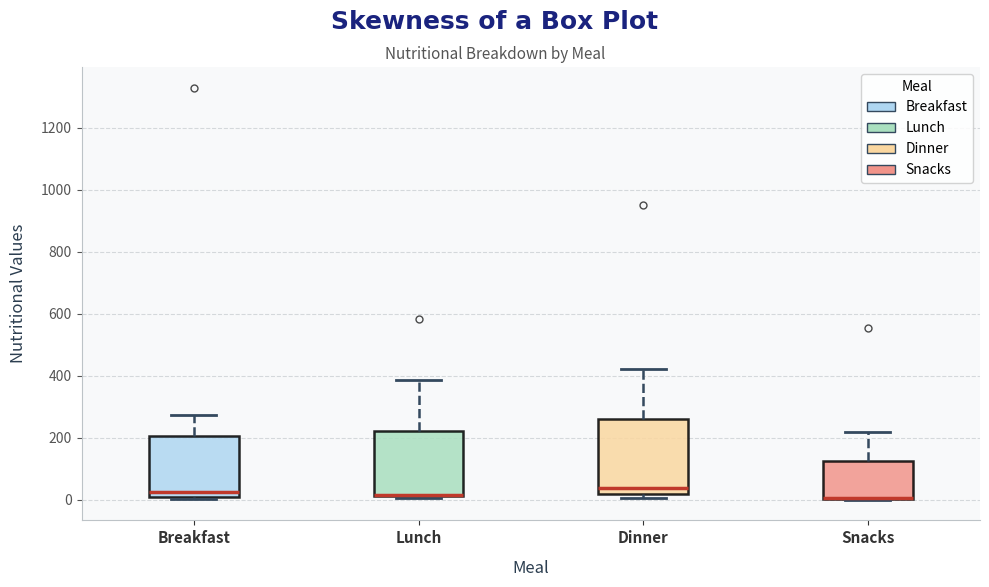

Where is the lower edge of the box for Breakfast on the y-axis? The values are not printed on the chart, so give them approximately, as read against the axis.

20